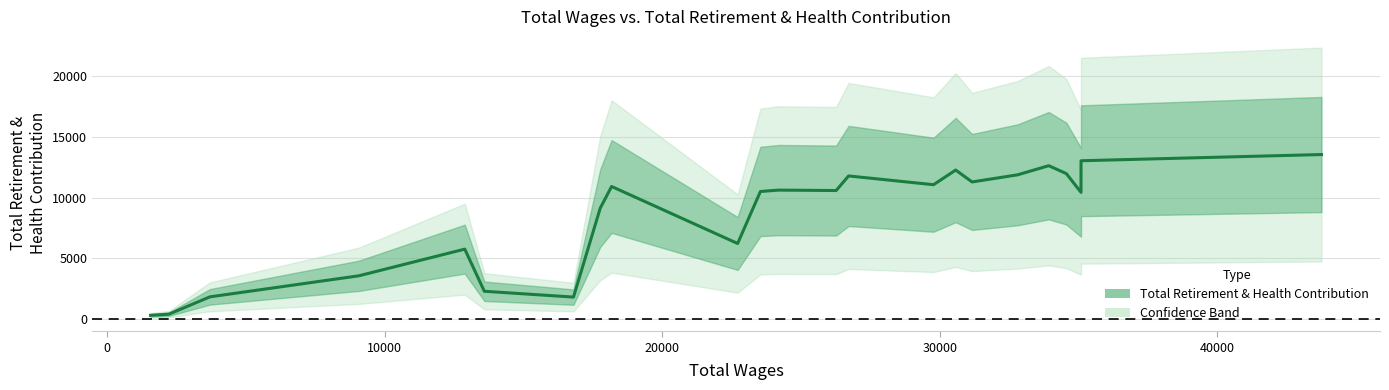

Reading left to right, list all the values displayed in this chart.

307	401	1828	3564	5763	2289	1810	9136	10925	6227	10512	10626	10591	11794	11071	12279	11298	11886	12638	11985	10443	13046	13557